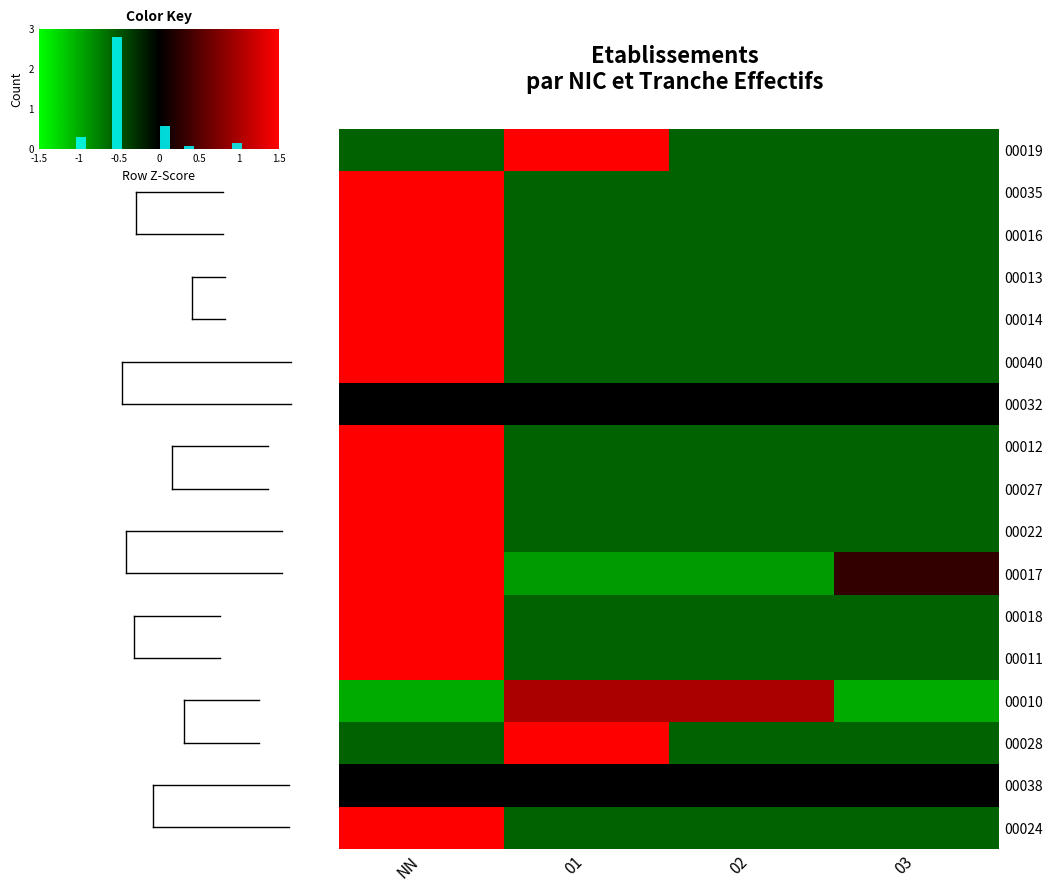

What is the difference between the 00017 values at 01 and NN?

2.4